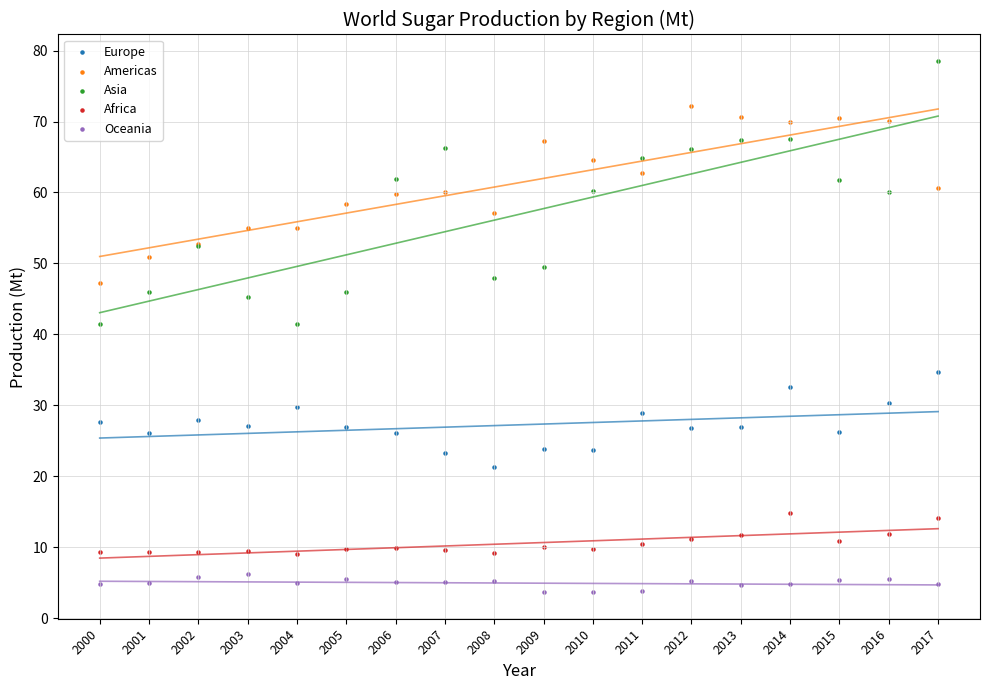

Which series reaches the maximum Y coordinate?

Asia